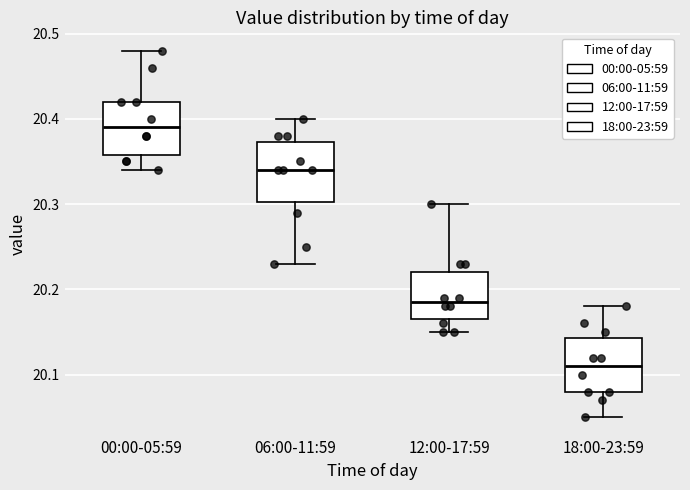

Reading left to right, transcribe this box plot: for each box, give where its median line is, the range the box spans, and where its two whiskers end, as read against the y-axis. The values are not printed on the chart, so give them approximately, as read against the axis.

00:00-05:59: median 20.39, box 20.36 to 20.42, whiskers 20.34 to 20.48
06:00-11:59: median 20.34, box 20.30 to 20.37, whiskers 20.23 to 20.40
12:00-17:59: median 20.19, box 20.17 to 20.22, whiskers 20.15 to 20.30
18:00-23:59: median 20.11, box 20.08 to 20.14, whiskers 20.05 to 20.18